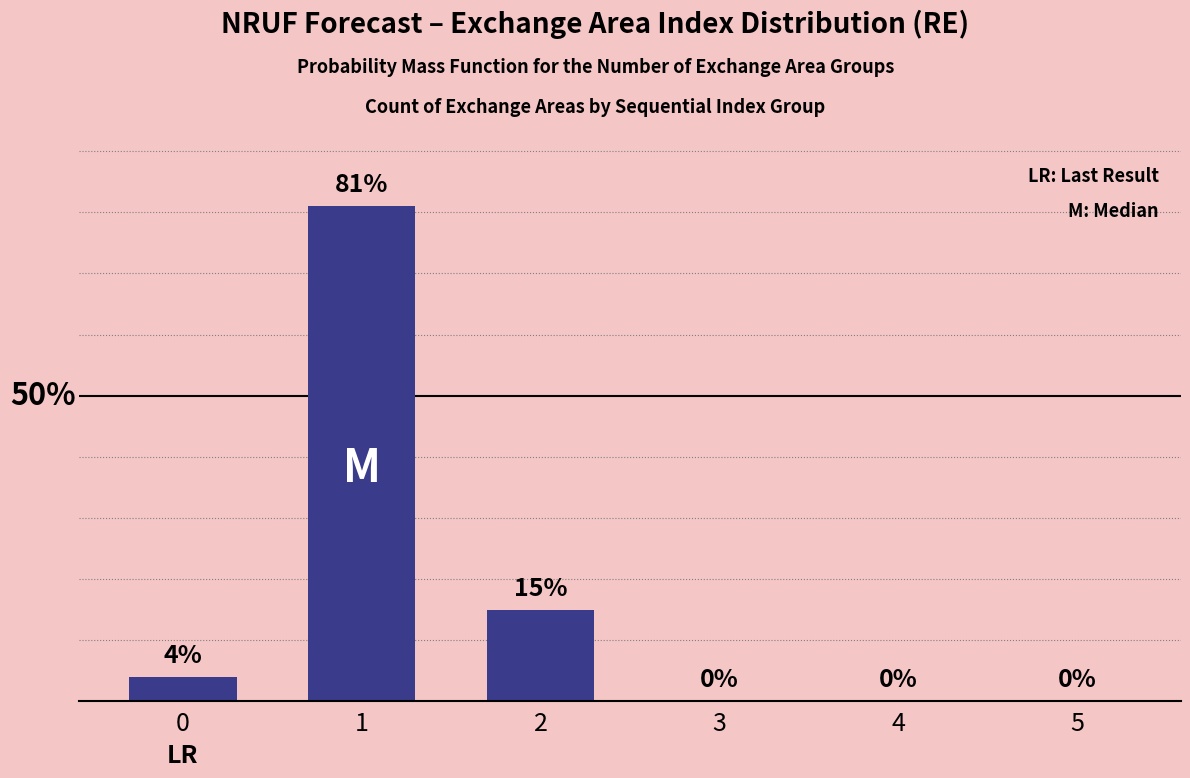

Which label corresponds to the largest value in the chart?

1